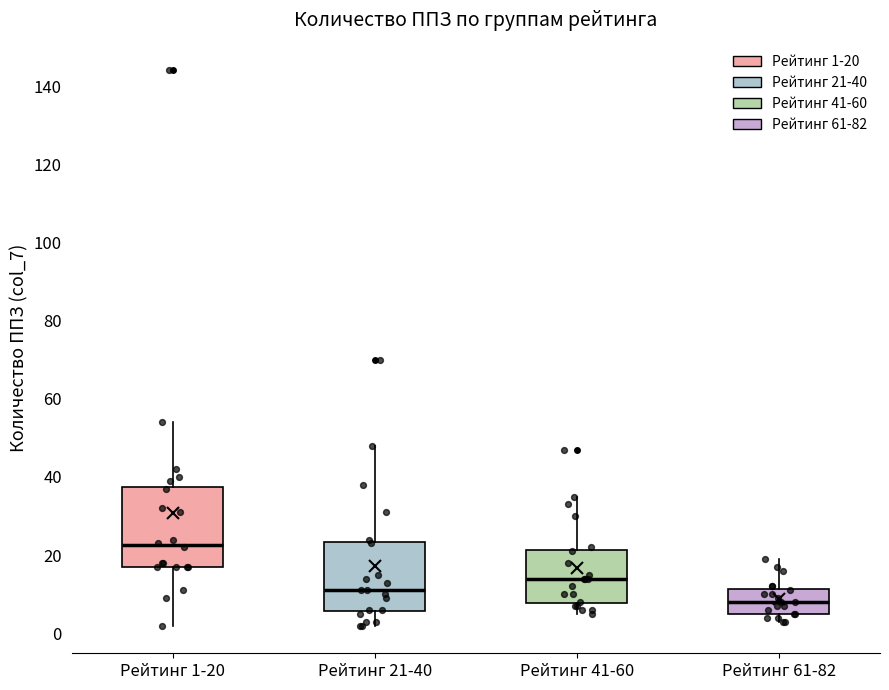

Which box is the tallest, from its lower edge to its upper edge?

Рейтинг 1-20